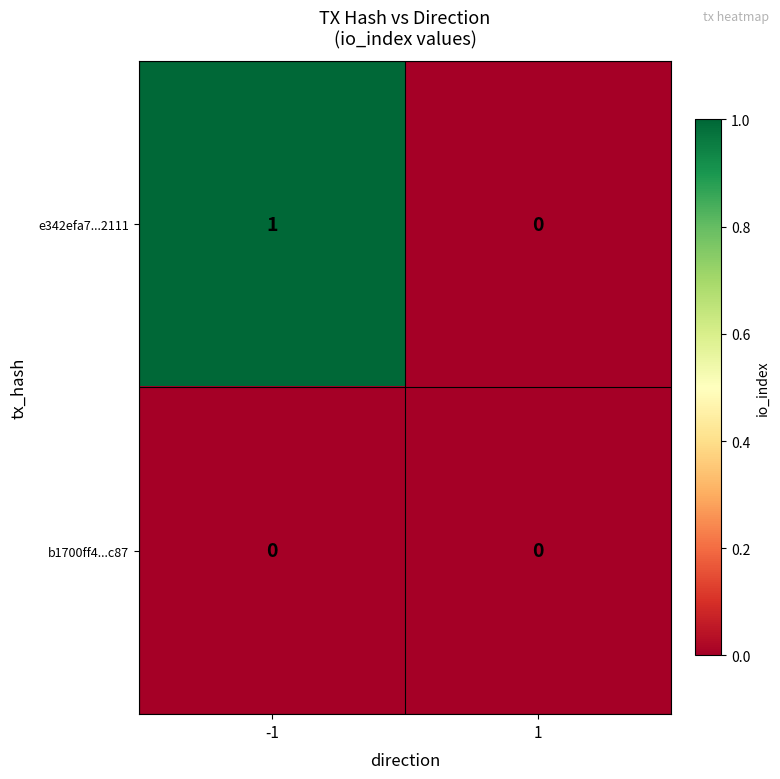

Reading right to left, what are all the values shown in this chart?

e342efa7...2111: 0	1
b1700ff4...c87: 0	0